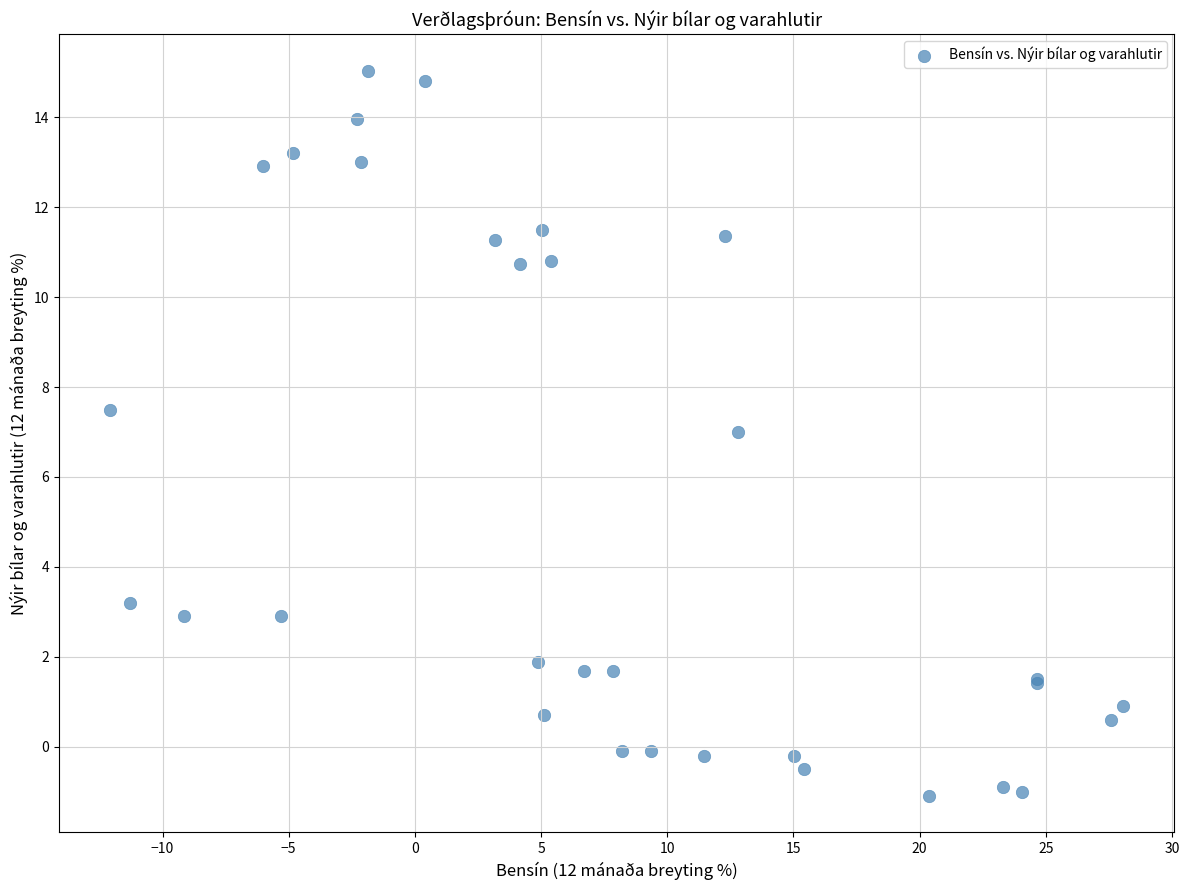

What Y value in the scatter plot is closest to 6?

7.0